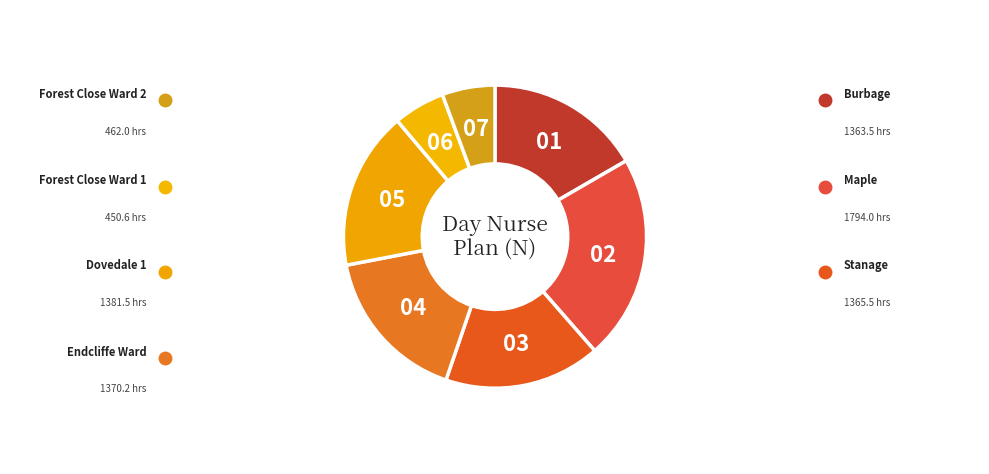

Which slice is the largest?

Maple